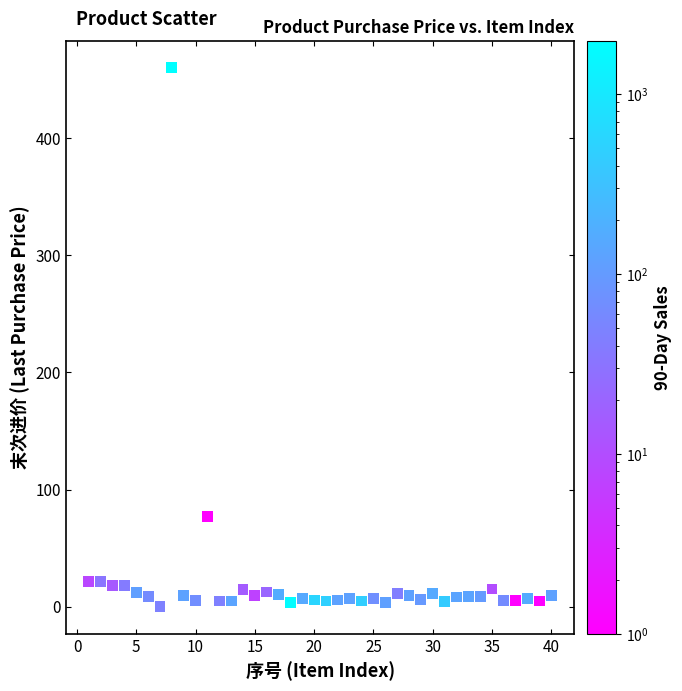

What is the range of Y values (max minus min)?

460.0